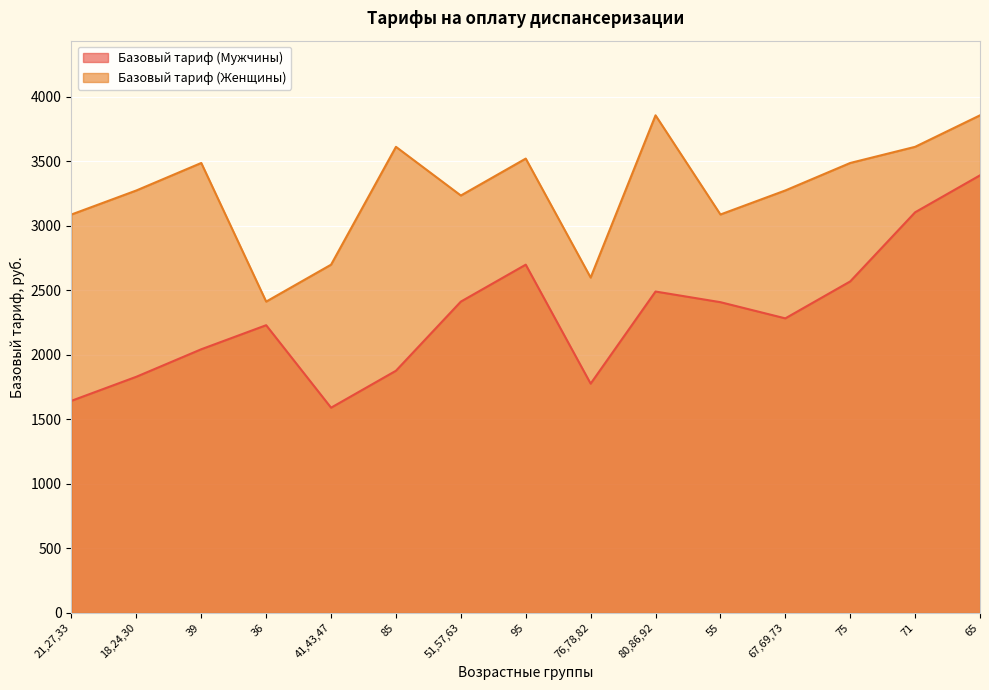

True or false: Базовый тариф (Мужчины) and Базовый тариф (Женщины) intersect in this chart.

False